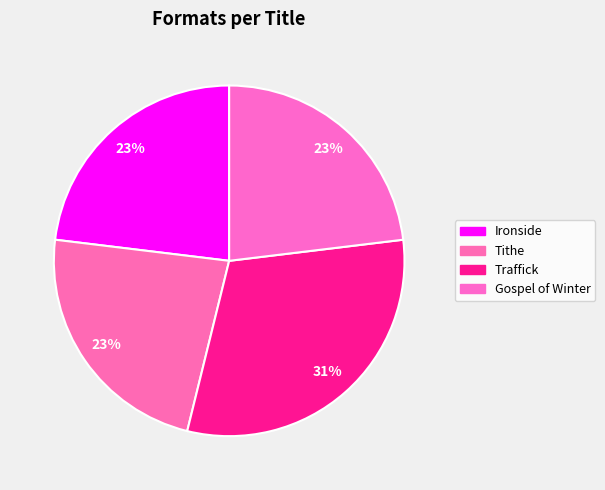

To the nearest percent, what portion does Tithe represent?

23%